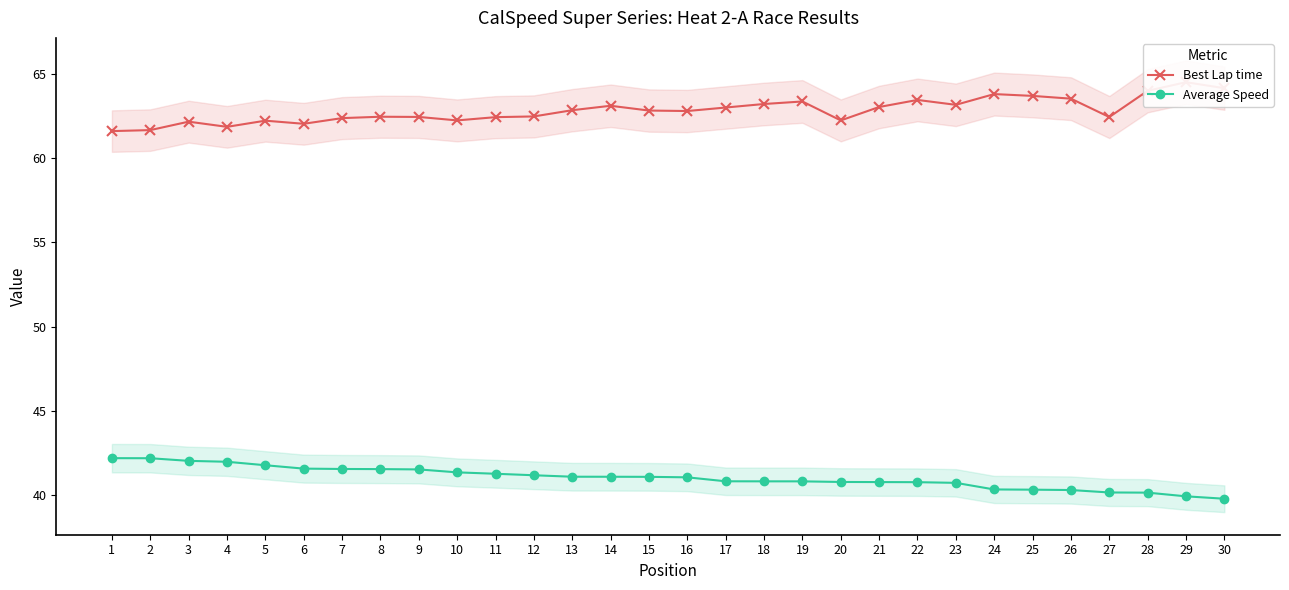

Reading left to right, transcribe all the data shown in this chart.

Best Lap time: 1=61.6	2=61.7	3=62.2	4=61.9	5=62.2	6=62.0	7=62.4	8=62.5	9=62.5	10=62.2	11=62.4	12=62.5	13=62.9	14=63.1	15=62.8	16=62.8	17=63.0	18=63.2	19=63.4	20=62.2	21=63.0	22=63.5	23=63.2	24=63.8	25=63.7	26=63.5	27=62.4	28=64.0	29=64.5	30=64.2
Average Speed: 1=42.2	2=42.2	3=42.0	4=42.0	5=41.8	6=41.6	7=41.6	8=41.5	9=41.5	10=41.4	11=41.3	12=41.2	13=41.1	14=41.1	15=41.1	16=41.1	17=40.8	18=40.8	19=40.8	20=40.8	21=40.8	22=40.8	23=40.7	24=40.3	25=40.3	26=40.3	27=40.2	28=40.1	29=39.9	30=39.8